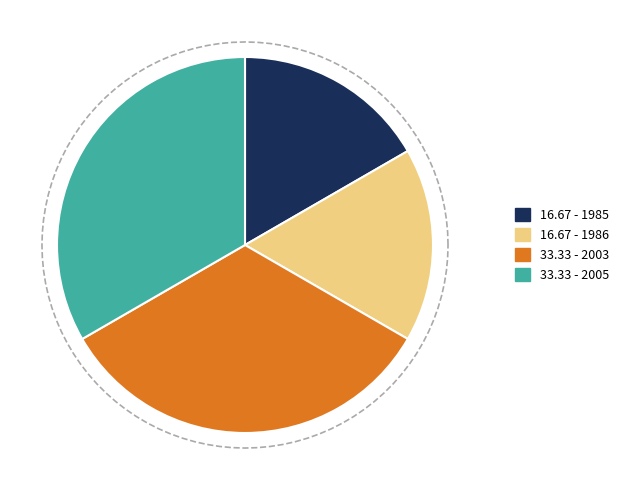

Which category has the smallest portion of the pie?

1985